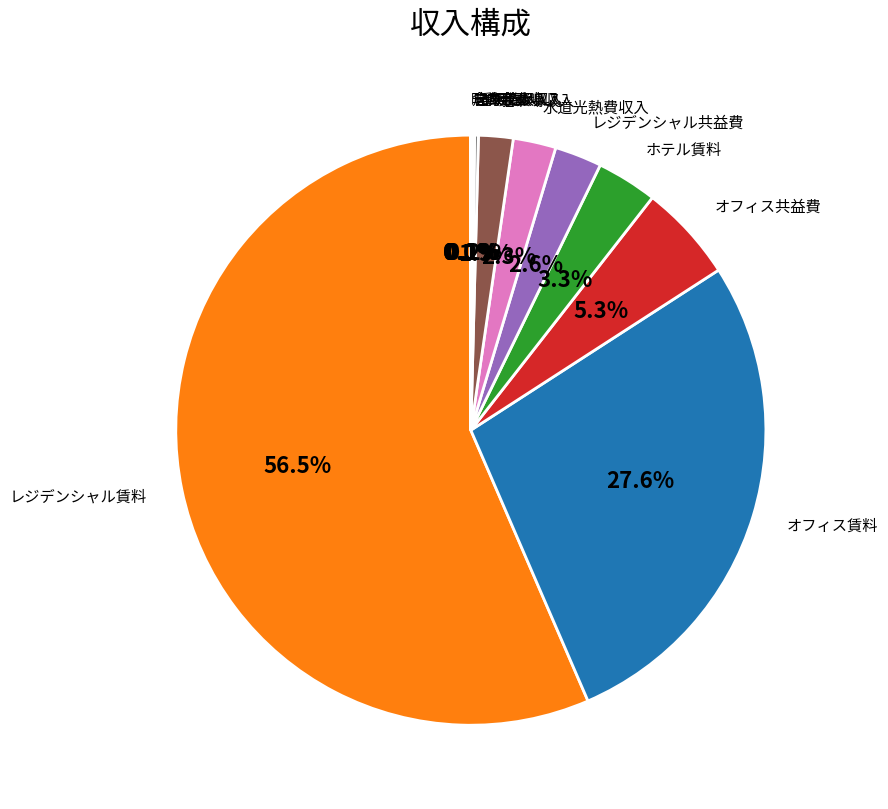

Which category accounts for the majority?

レジデンシャル賃料